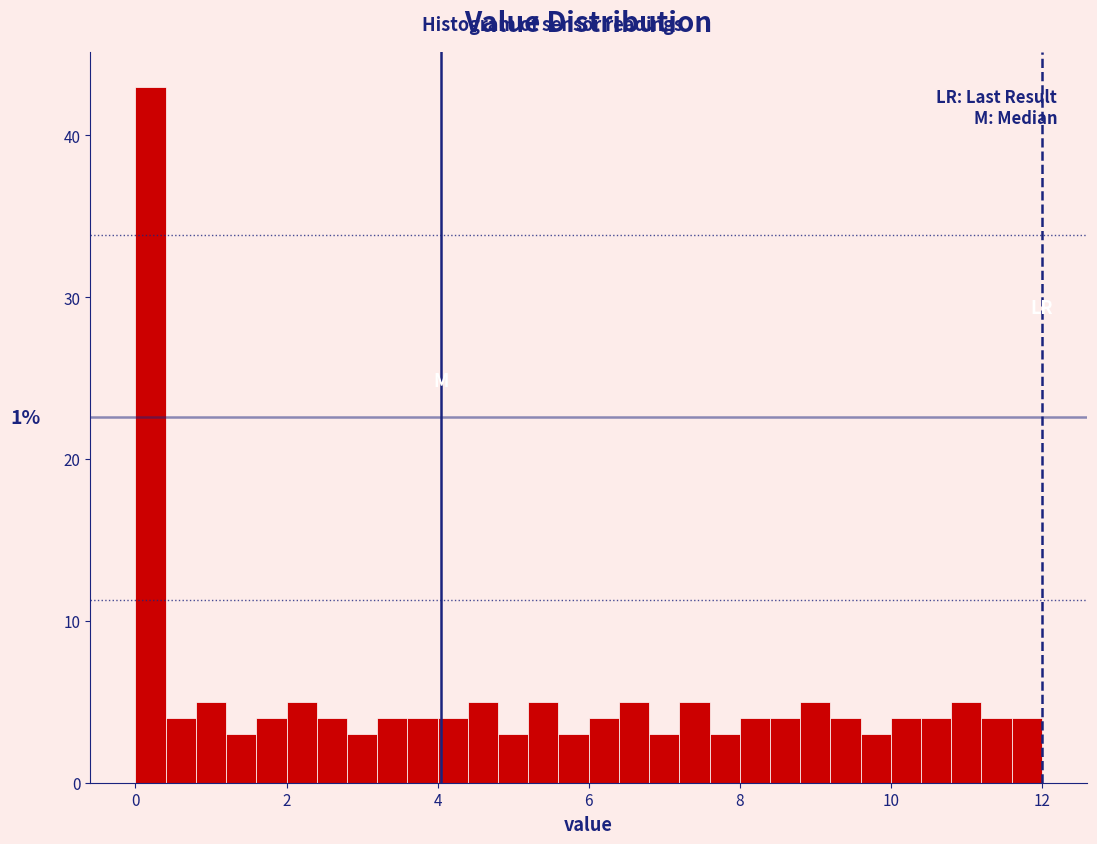

Read against the x-axis, roughly where is the centre of the tallest bar?

0.2